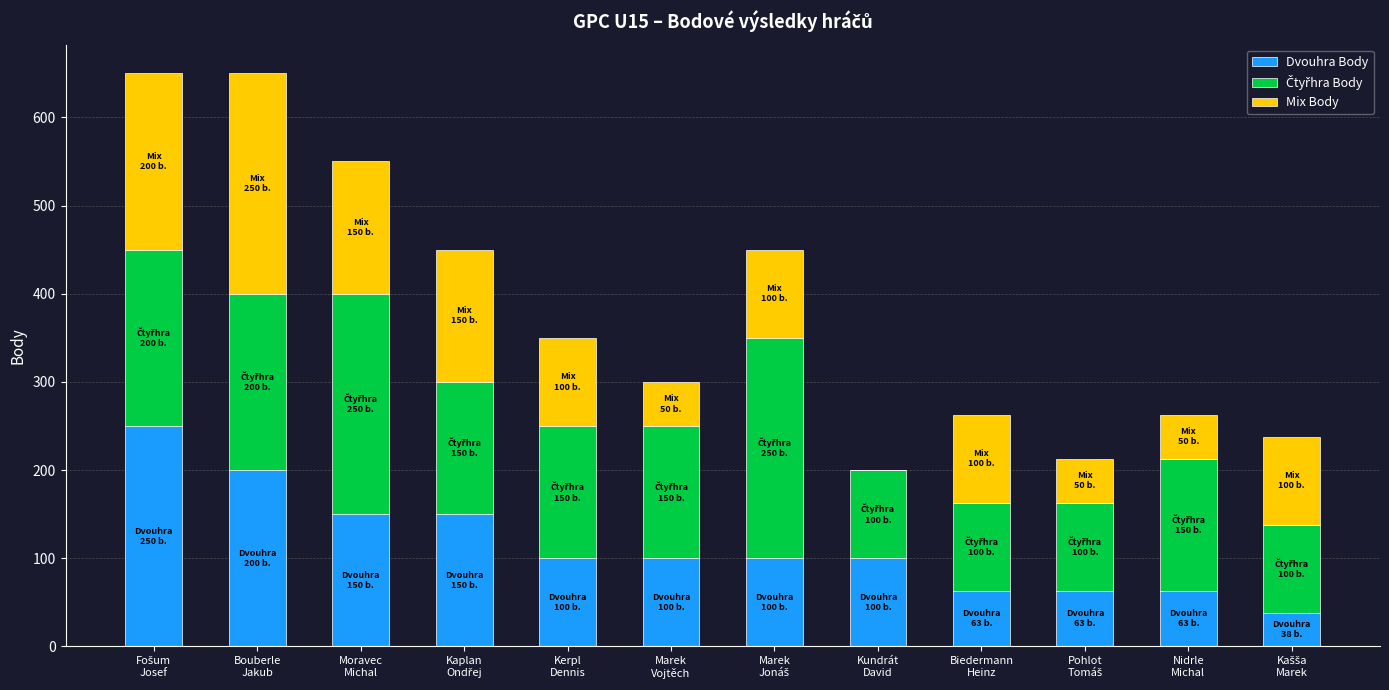

What is the sum of all Dvouhra Body values?

1377